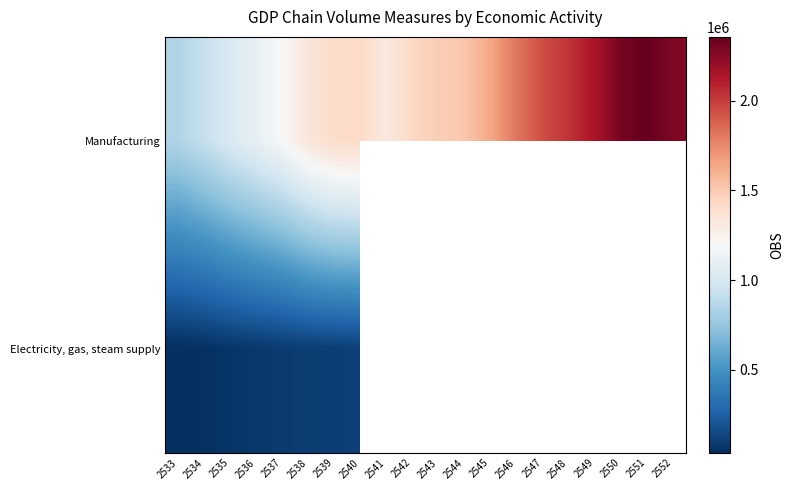

At which category is the sum across all series the highest?

2540